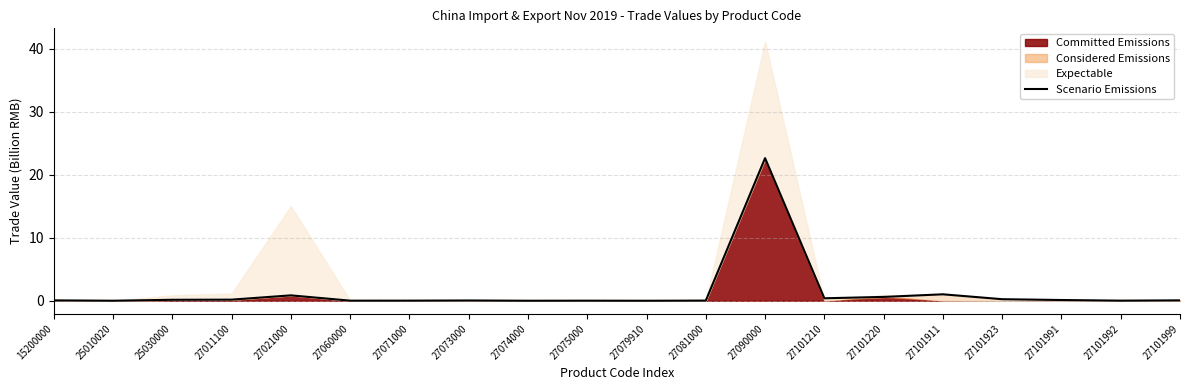

Reading right to left, what are all the values shown in this chart?

27101999=0.1	27101992=0.0	27101991=0.1	27101923=0.2	27101911=1.0	27101220=0.6	27101210=0.4	27090000=22.6	27081000=0.0	27079910=0.0	27075000=0.0	27074000=0.0	27073000=0.0	27071000=0.0	27060000=0.0	27021000=0.9	27011100=0.2	25030000=0.2	25010020=0.0	15200000=0.1